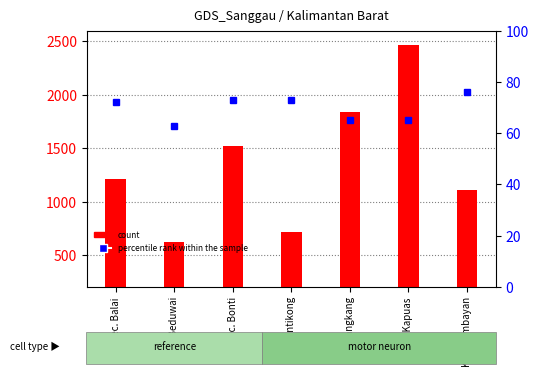

Reading right to left, extract all data points from this chart.

count: Kec. Kembayan=1109	Kec. Kapuas=2469	Kec. Jangkang=1838	Kec. Entikong=713	Kec. Bonti=1521	Kec. Beduwai=618	Kec. Balai=1209
percentile rank within the sample: Kec. Kembayan=76	Kec. Kapuas=65	Kec. Jangkang=65	Kec. Entikong=73	Kec. Bonti=73	Kec. Beduwai=63	Kec. Balai=72